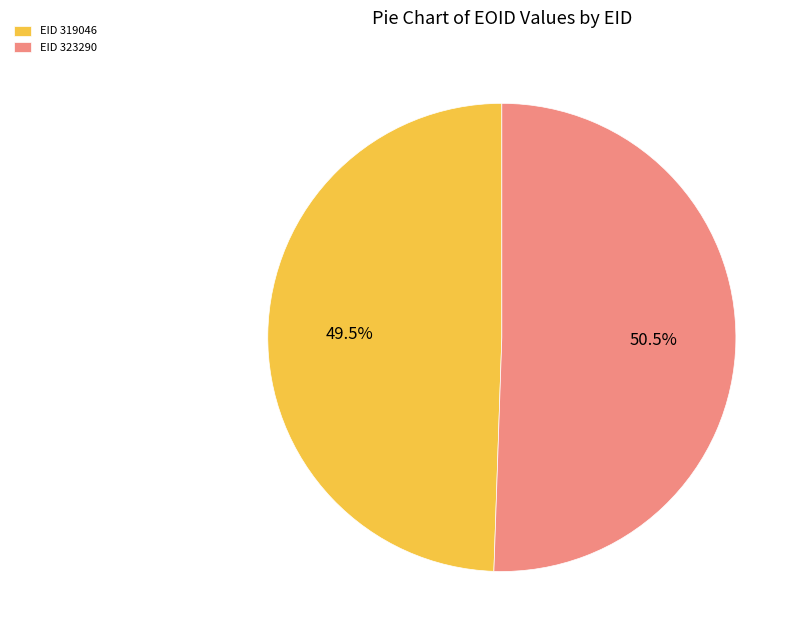

Which slice is the largest?

EID 323290